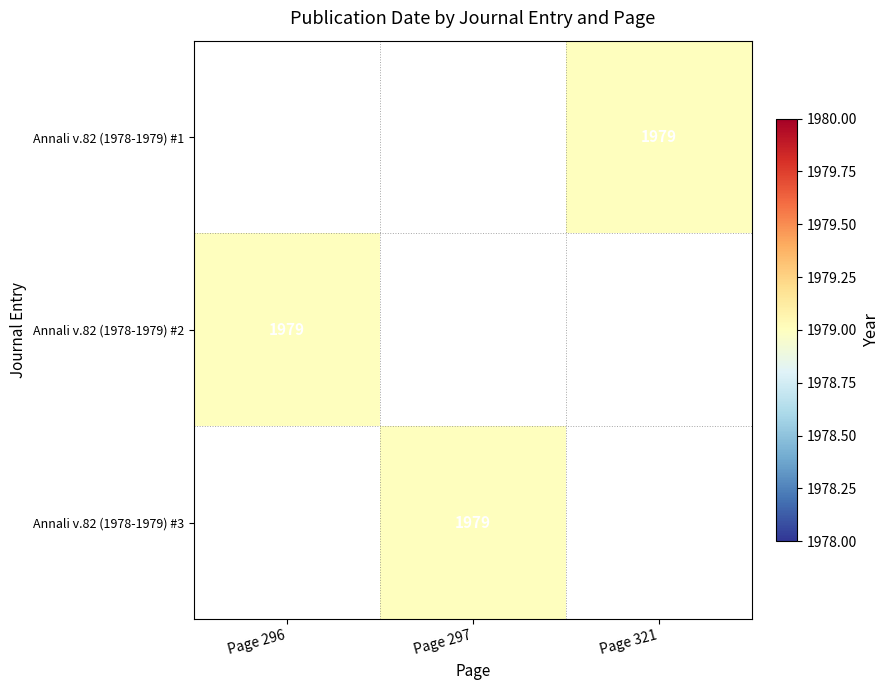

How many values in Annali v.82 (1978-1979) #1 are above zero?

1